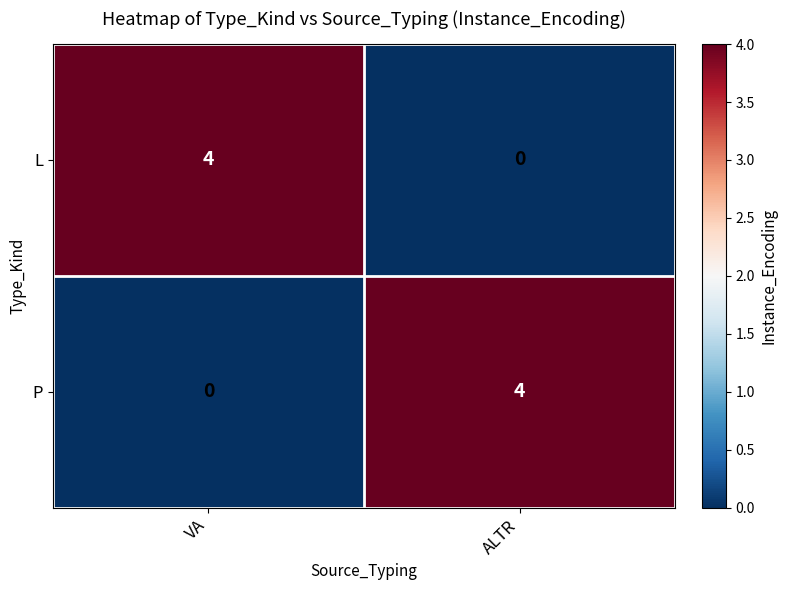

Rank the series at ALTR from lowest to highest value.

L, P